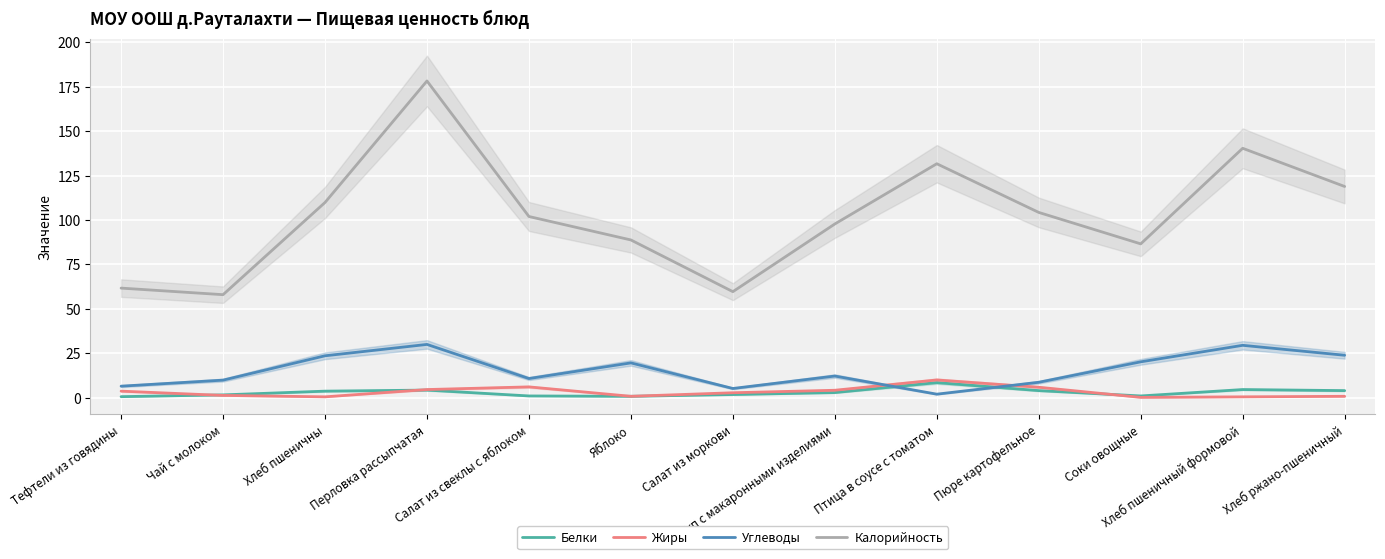

At which category is the sum across all series the highest?

Перловка рассыпчатая